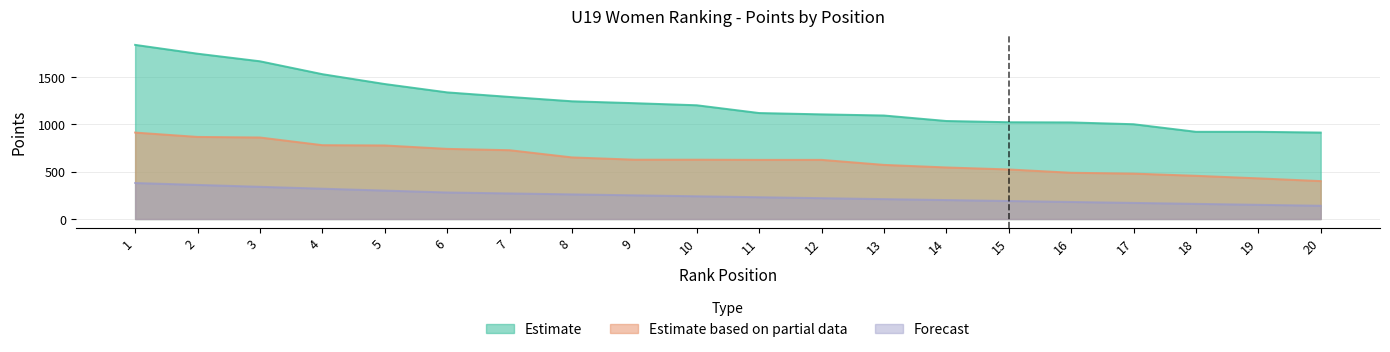

How many distinct data groups are displayed?

3